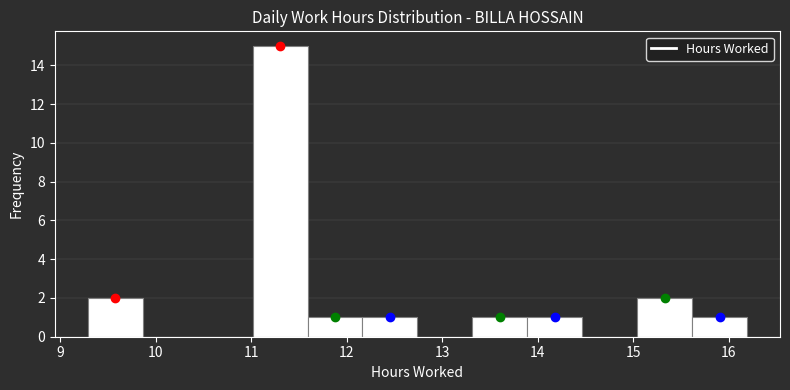

Over which range of the x-axis is the bar tallest?

11.0 to 11.6